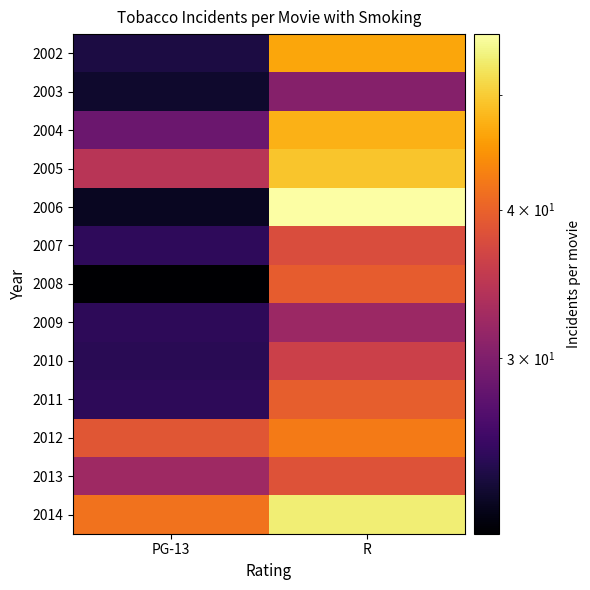

What is the difference between the highest and lowest values at PG-13?

20.3